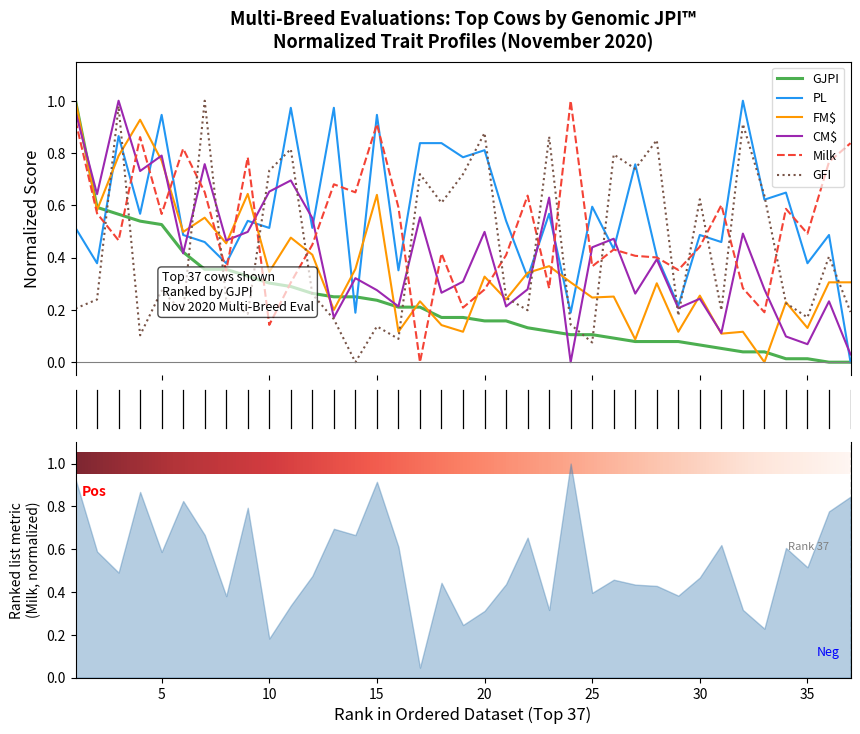

How many values in GFI are above zero?

36